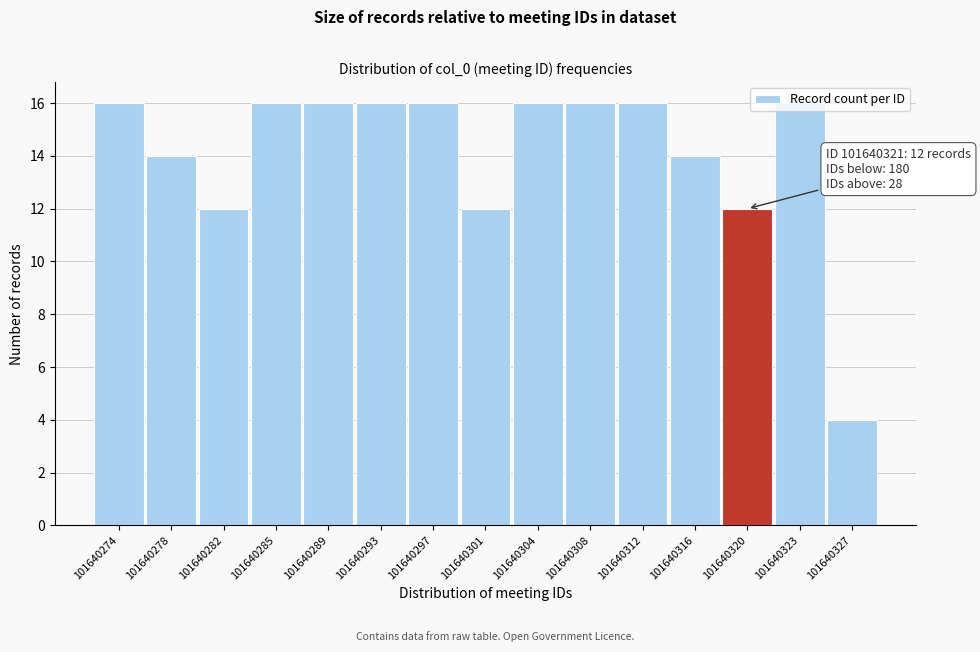

Which category has the lowest value across all series?

101640327